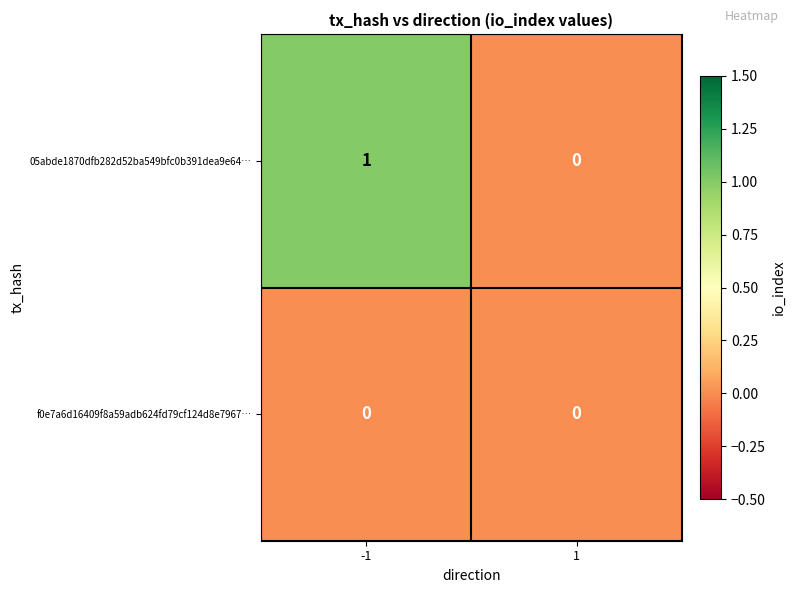

Which series has the largest total across all categories?

05abde1870dfb282d52ba549bfc0b391dea9e64…